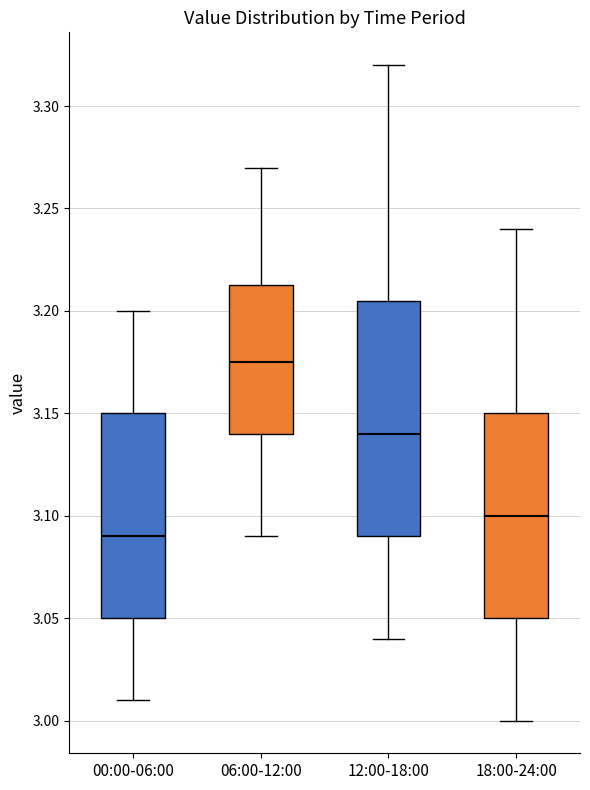

Reading left to right, transcribe this box plot: for each box, give where its median line is, the range the box spans, and where its two whiskers end, as read against the y-axis. The values are not printed on the chart, so give them approximately, as read against the axis.

00:00-06:00: median 3.090, box 3.050 to 3.150, whiskers 3.010 to 3.200
06:00-12:00: median 3.175, box 3.140 to 3.215, whiskers 3.090 to 3.270
12:00-18:00: median 3.140, box 3.090 to 3.205, whiskers 3.040 to 3.320
18:00-24:00: median 3.100, box 3.050 to 3.150, whiskers 3.000 to 3.240